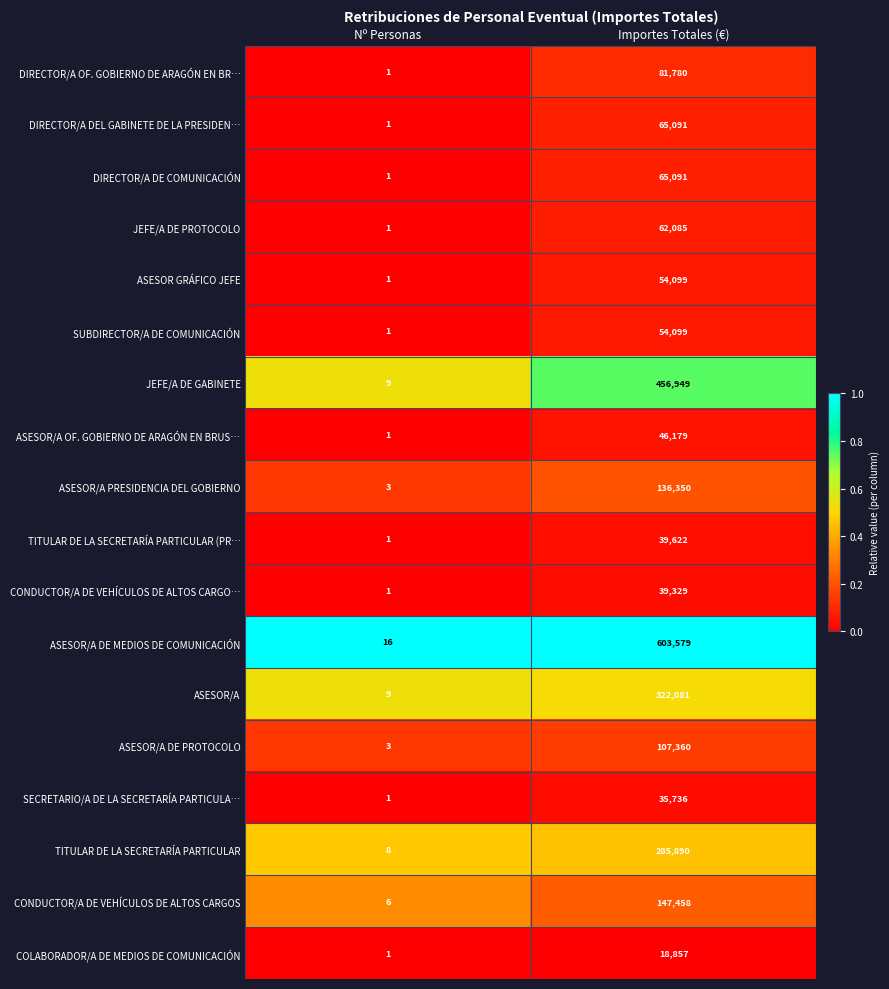

Which category has the highest value across all series?

Importes Totales (€)